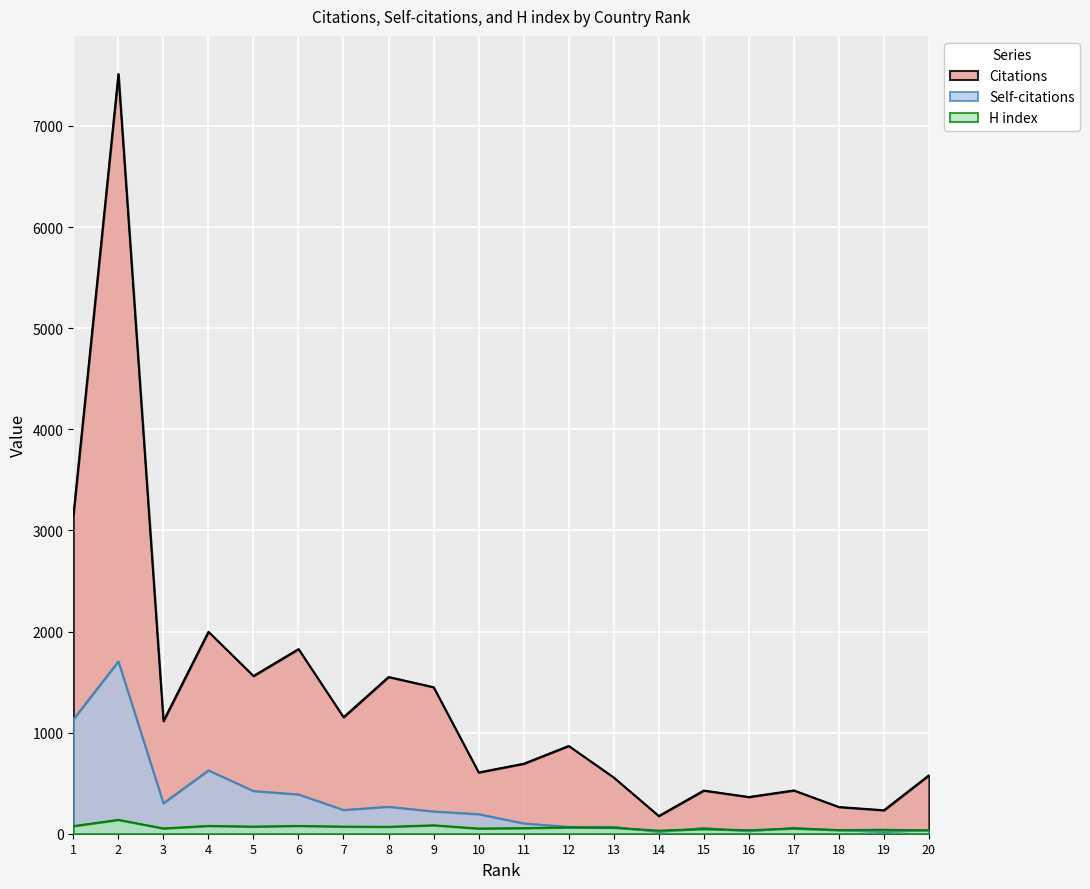

Is it true that Citations equals 1561 at 5?

True